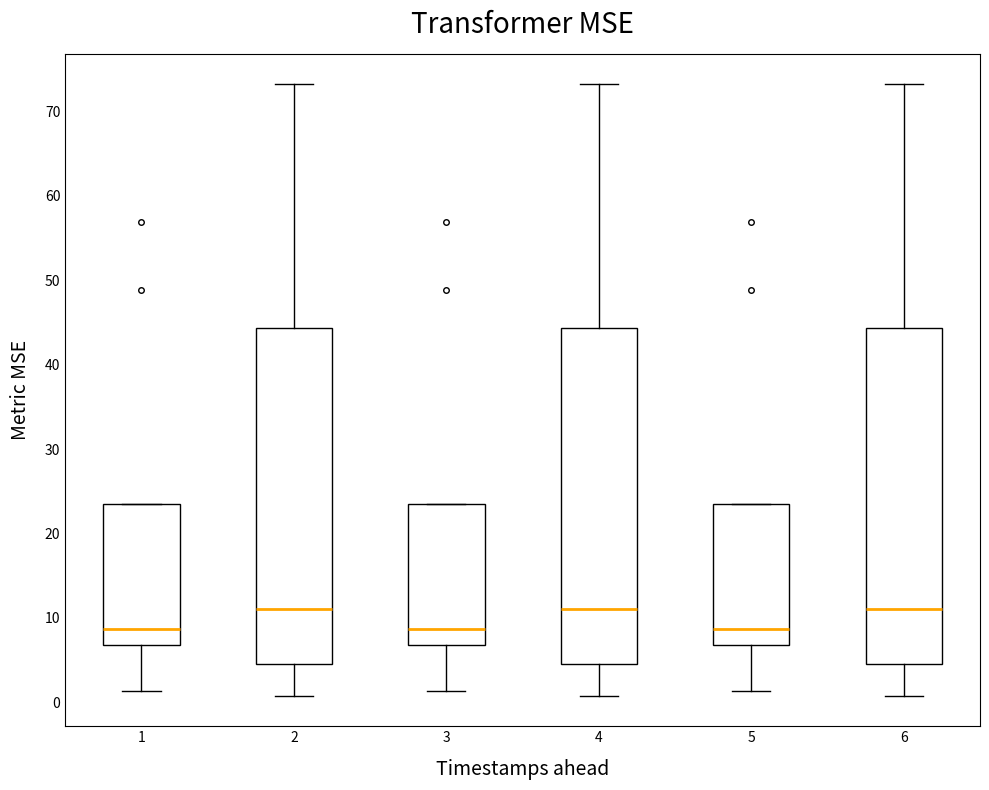

Reading left to right, read every box against the y-axis: the position of its median line, the range the box covers, and the ends of its whiskers. The values are not printed on the chart, so give them approximately, as read against the axis.

1: median 9, box 7 to 23, whiskers 1 to 23
2: median 11, box 5 to 44, whiskers 1 to 73
3: median 9, box 7 to 23, whiskers 1 to 23
4: median 11, box 5 to 44, whiskers 1 to 73
5: median 9, box 7 to 23, whiskers 1 to 23
6: median 11, box 5 to 44, whiskers 1 to 73